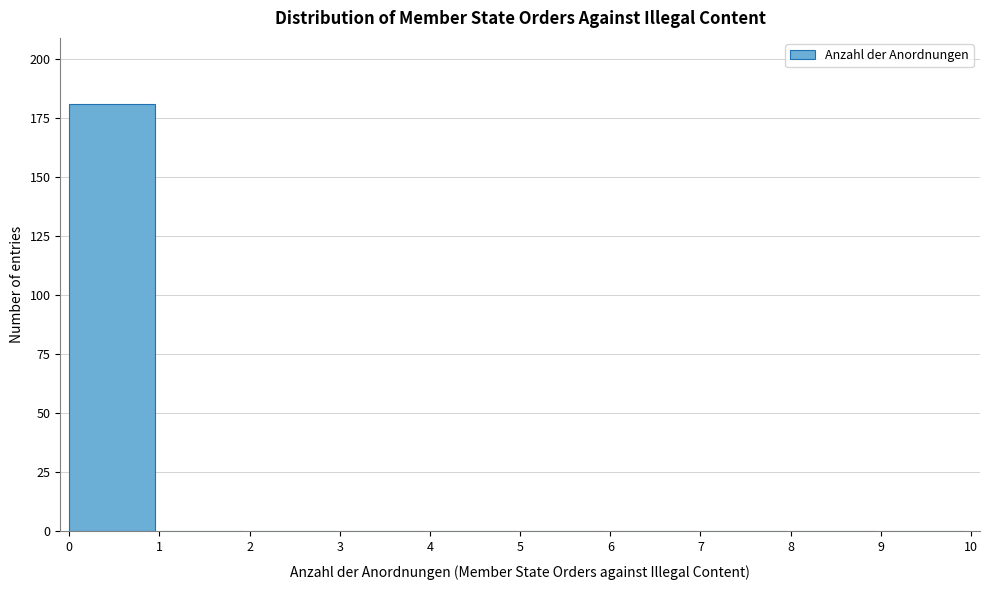

Over which range of the x-axis is the bar tallest?

0 to 1